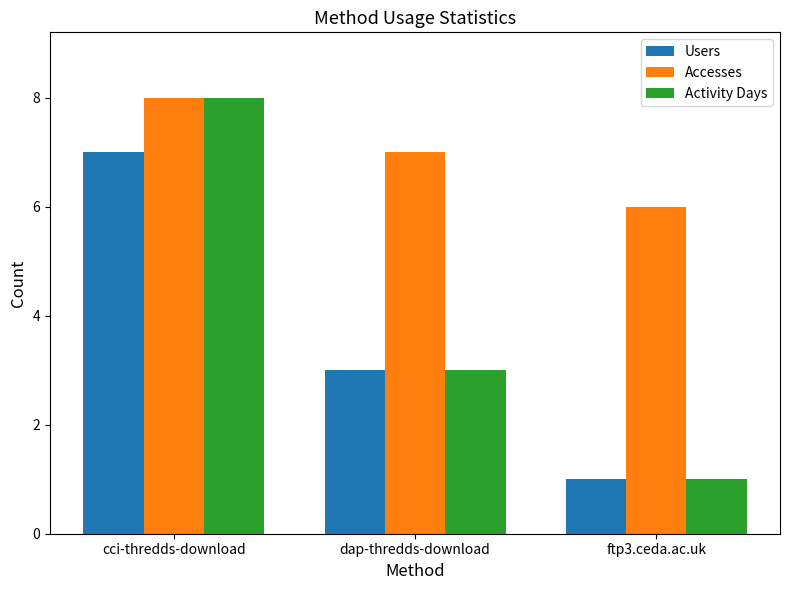

What is the value of the Activity Days bar at the 3rd from the left?

1